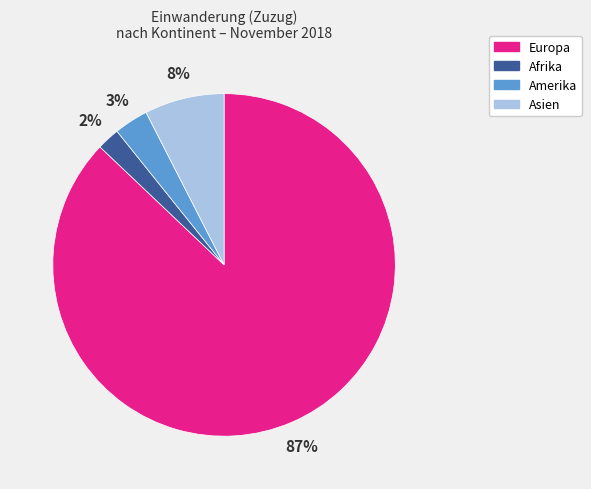

Between Amerika and Asien, which is larger?

Asien